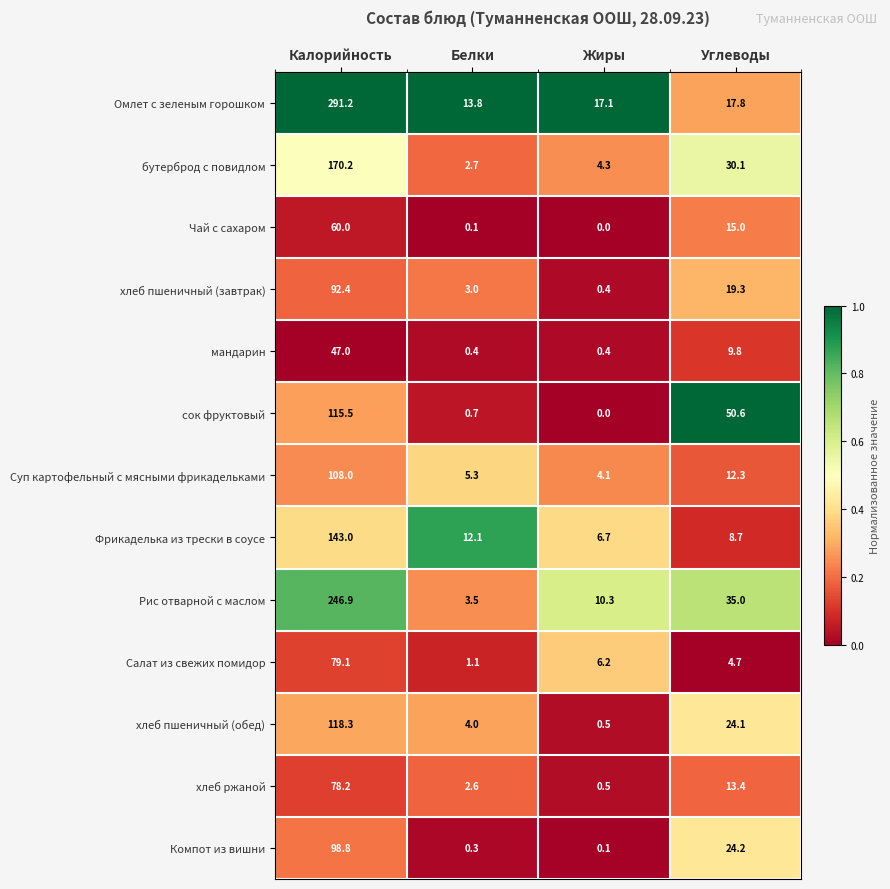

List the series in order of their peak value, highest first.

Омлет с зеленым горошком, Рис отварной с маслом, бутерброд с повидлом, Фрикаделька из трески в соусе, хлеб пшеничный (обед), сок фруктовый, Суп картофельный с мясными фрикадельками, Компот из вишни, хлеб пшеничный (завтрак), Салат из свежих помидор, хлеб ржаной, Чай с сахаром, мандарин